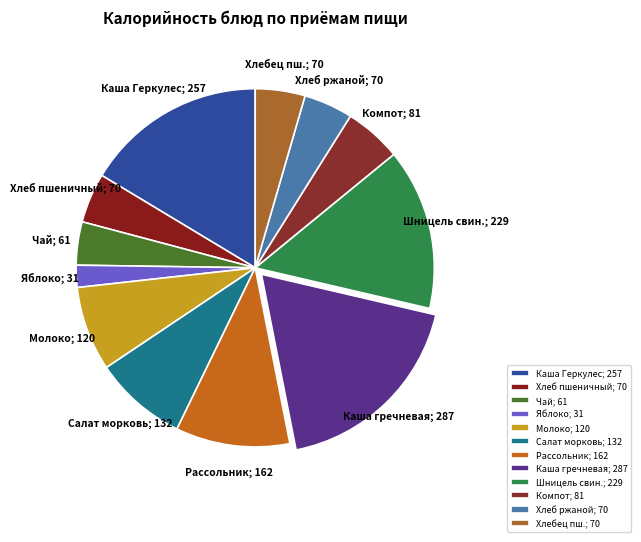

What is the smallest slice in the pie chart?

Яблоко; 31